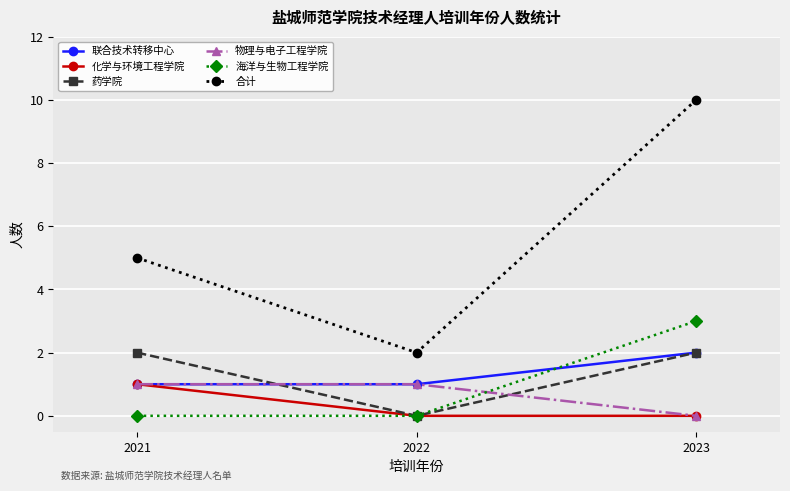

Reading right to left, list all the values displayed in this chart.

联合技术转移中心: 2023=2	2022=1	2021=1
化学与环境工程学院: 2023=0	2022=0	2021=1
药学院: 2023=2	2022=0	2021=2
物理与电子工程学院: 2023=0	2022=1	2021=1
海洋与生物工程学院: 2023=3	2022=0	2021=0
合计: 2023=10	2022=2	2021=5